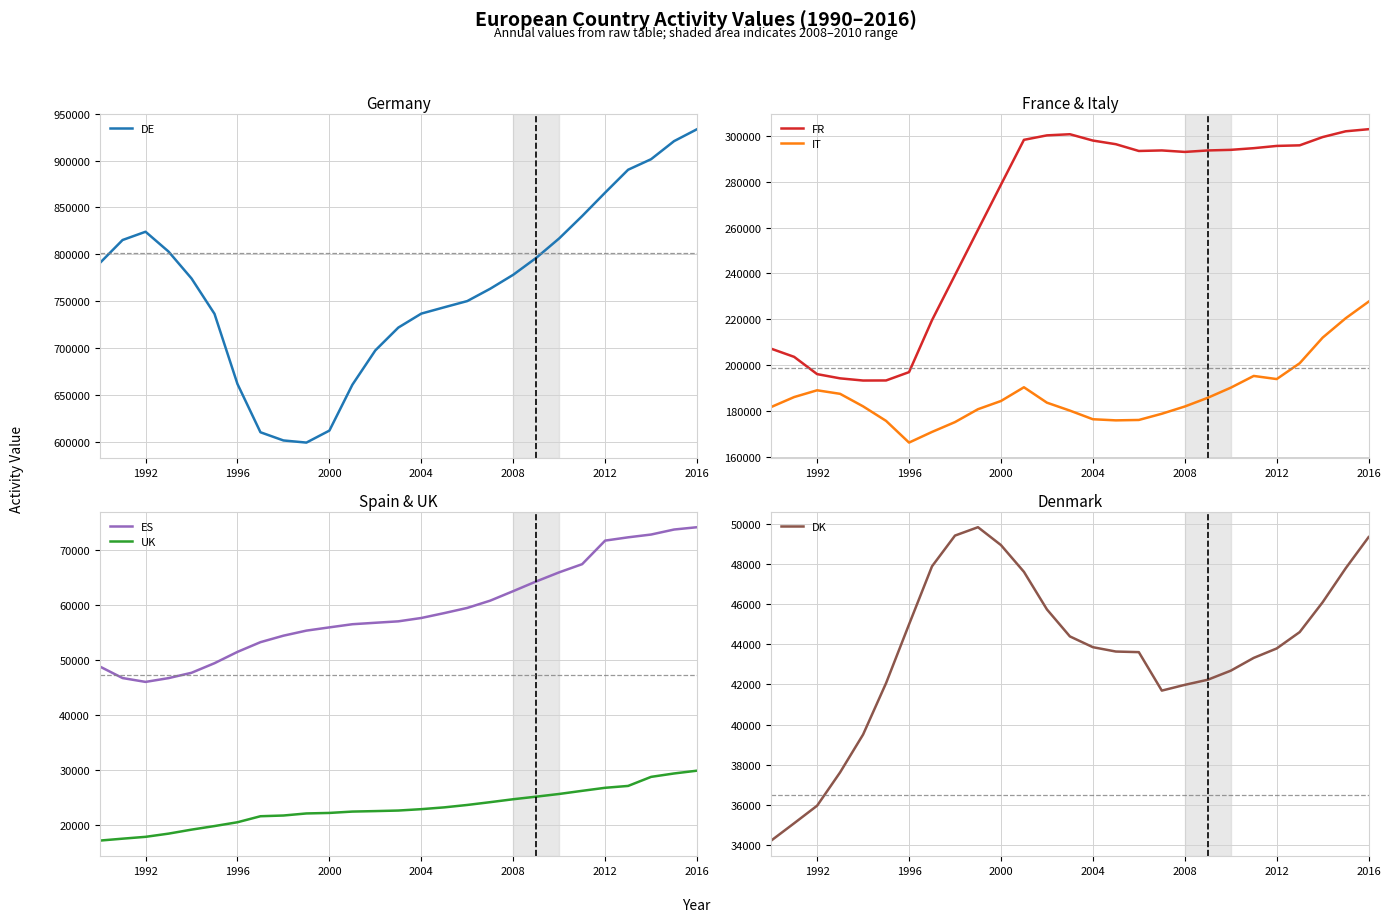

What is the value of the DK point at the 15th from the left?

43864